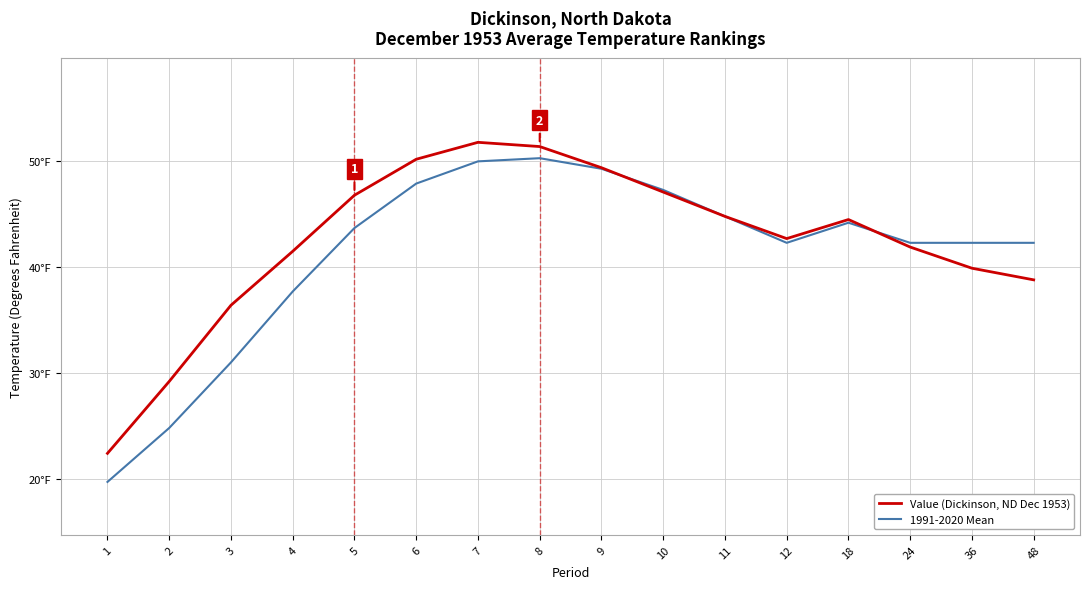

Which has a higher value, 12 or 36?

12